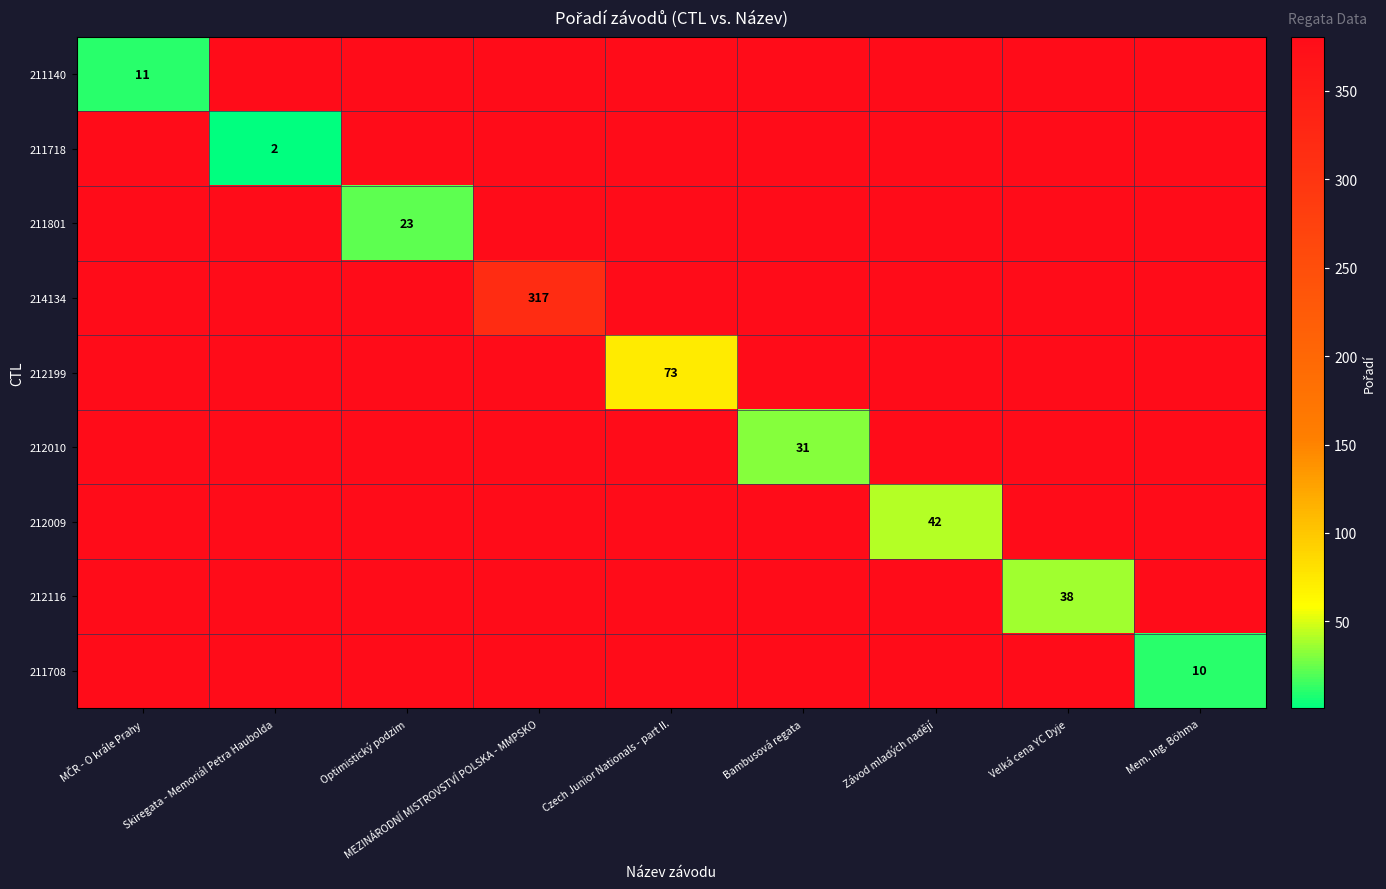

True or false: 214134 has a value of 317.0 at MEZINÁRODNÍ MISTROVSTVÍ POLSKA - MMPSKO.

True